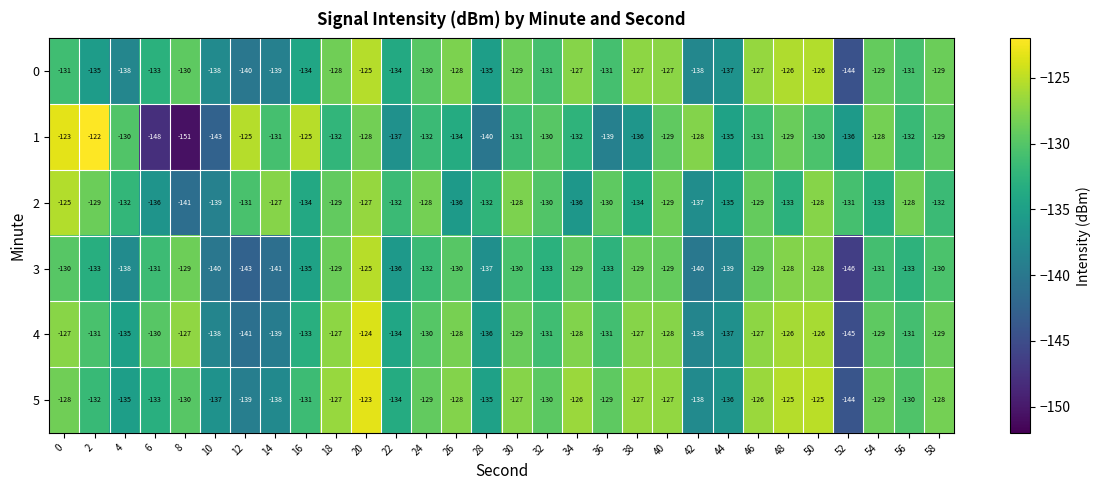

The 0 series shows -128 at 18. True or false?

True